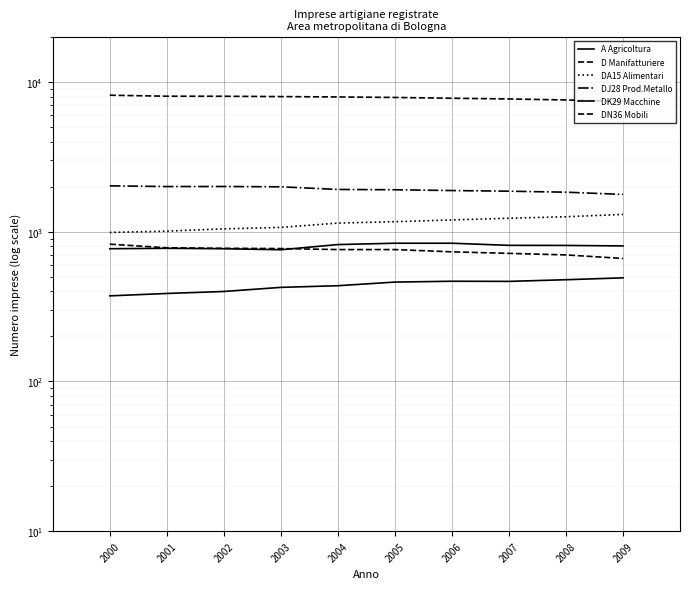

Where is the first local minimum for DK29 Macchine?

2003